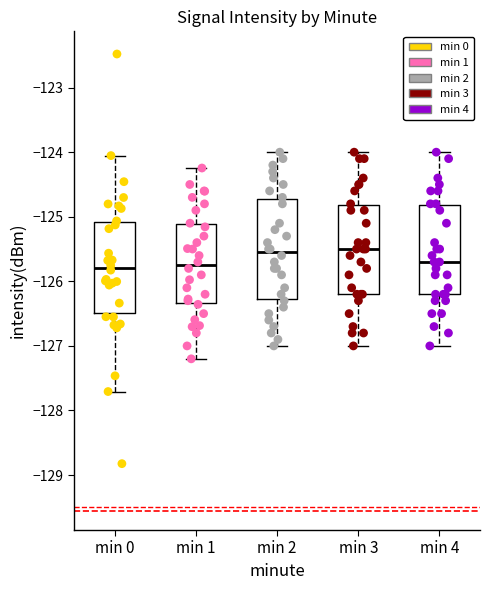

Reading left to right, transcribe this box plot: for each box, give where its median line is, the range the box spans, and where its two whiskers end, as read against the y-axis. The values are not printed on the chart, so give them approximately, as read against the axis.

min 0: median -125.8, box -126.5 to -125.1, whiskers -127.7 to -124.1
min 1: median -125.7, box -126.3 to -125.1, whiskers -127.2 to -124.2
min 2: median -125.5, box -126.3 to -124.7, whiskers -127.0 to -124.0
min 3: median -125.5, box -126.2 to -124.8, whiskers -127.0 to -124.0
min 4: median -125.7, box -126.2 to -124.8, whiskers -127.0 to -124.0